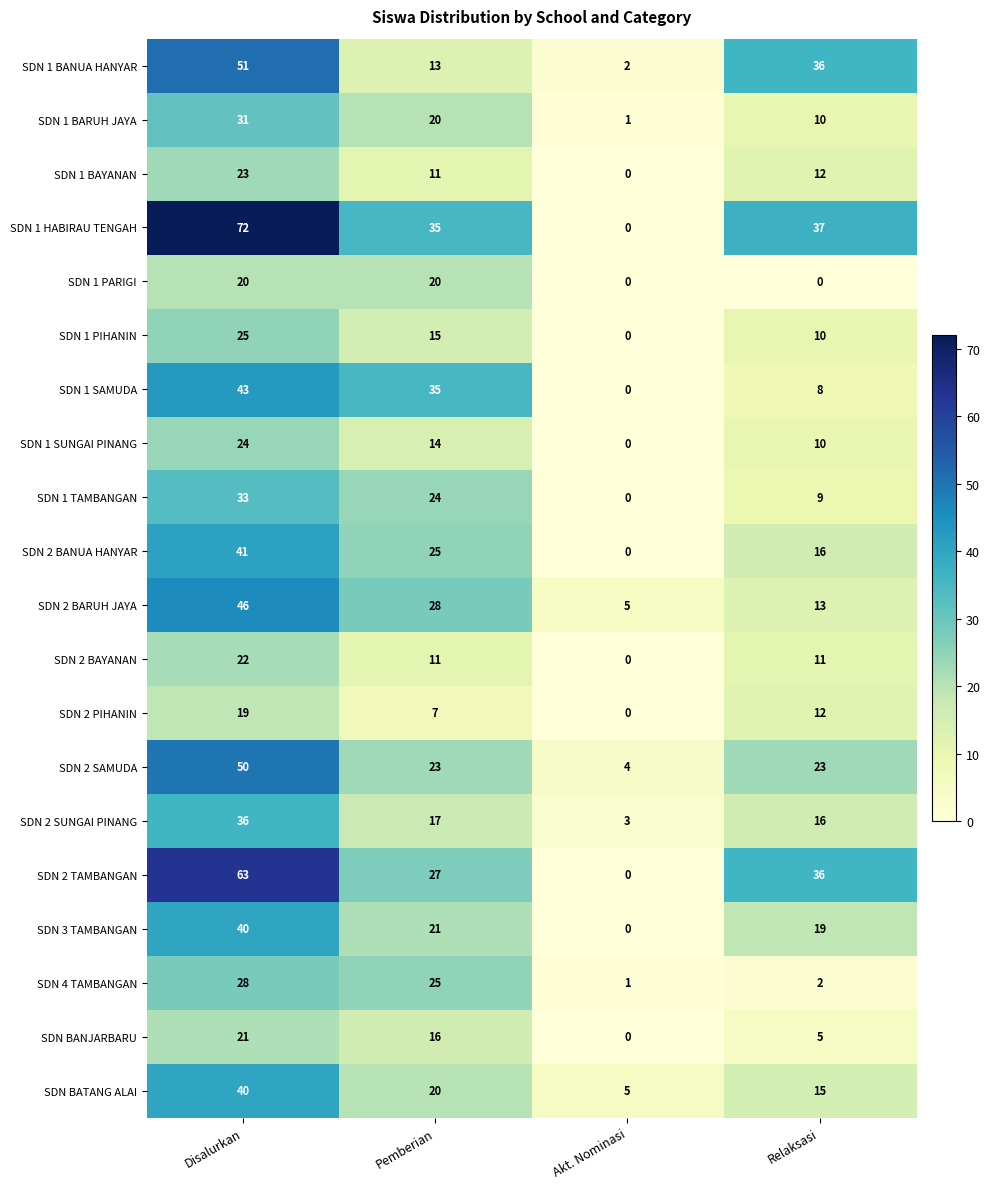

Is it true that SDN 1 BAYANAN equals 14 at Akt. Nominasi?

False